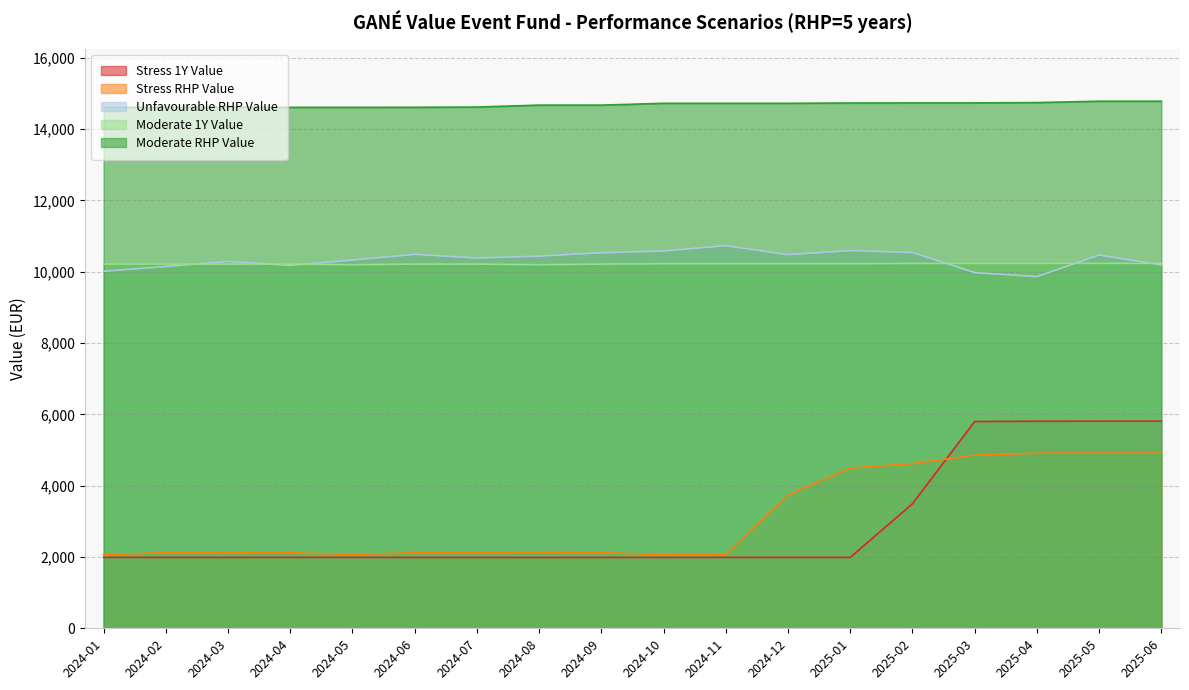

What are all the series names shown in the legend?

Stress 1Y Value, Stress RHP Value, Unfavourable RHP Value, Moderate 1Y Value, Moderate RHP Value